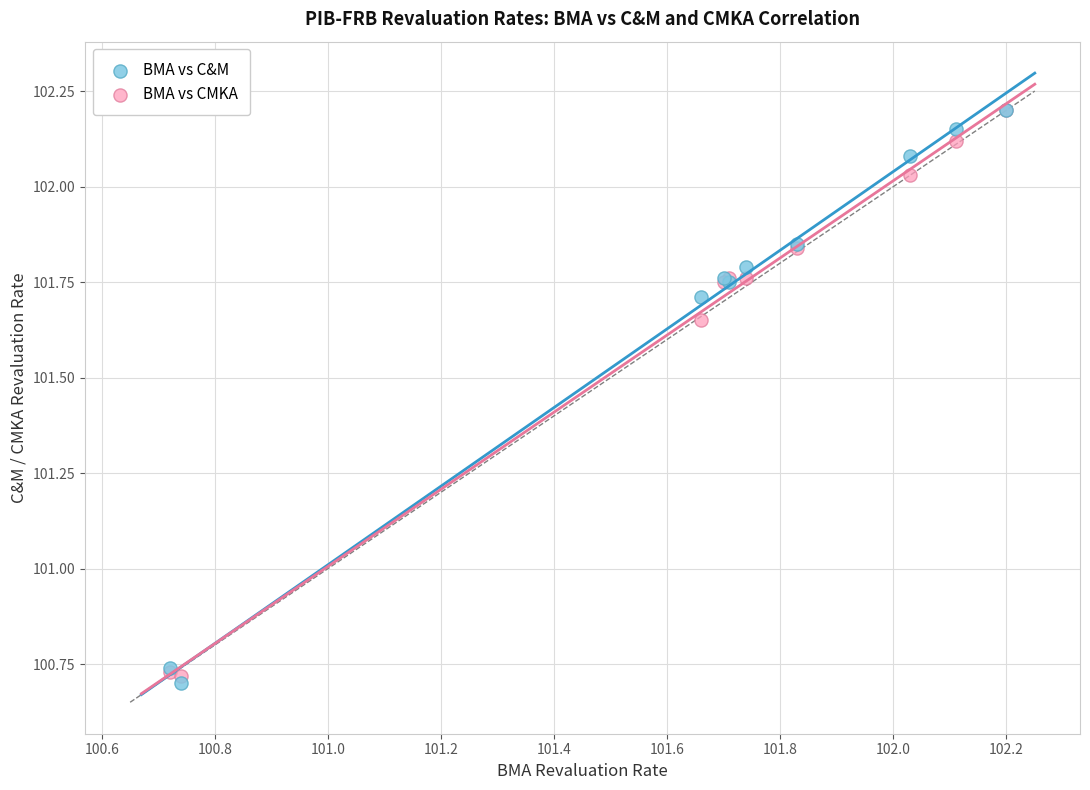

What are all the series names shown in the legend?

BMA vs C&M, BMA vs CMKA